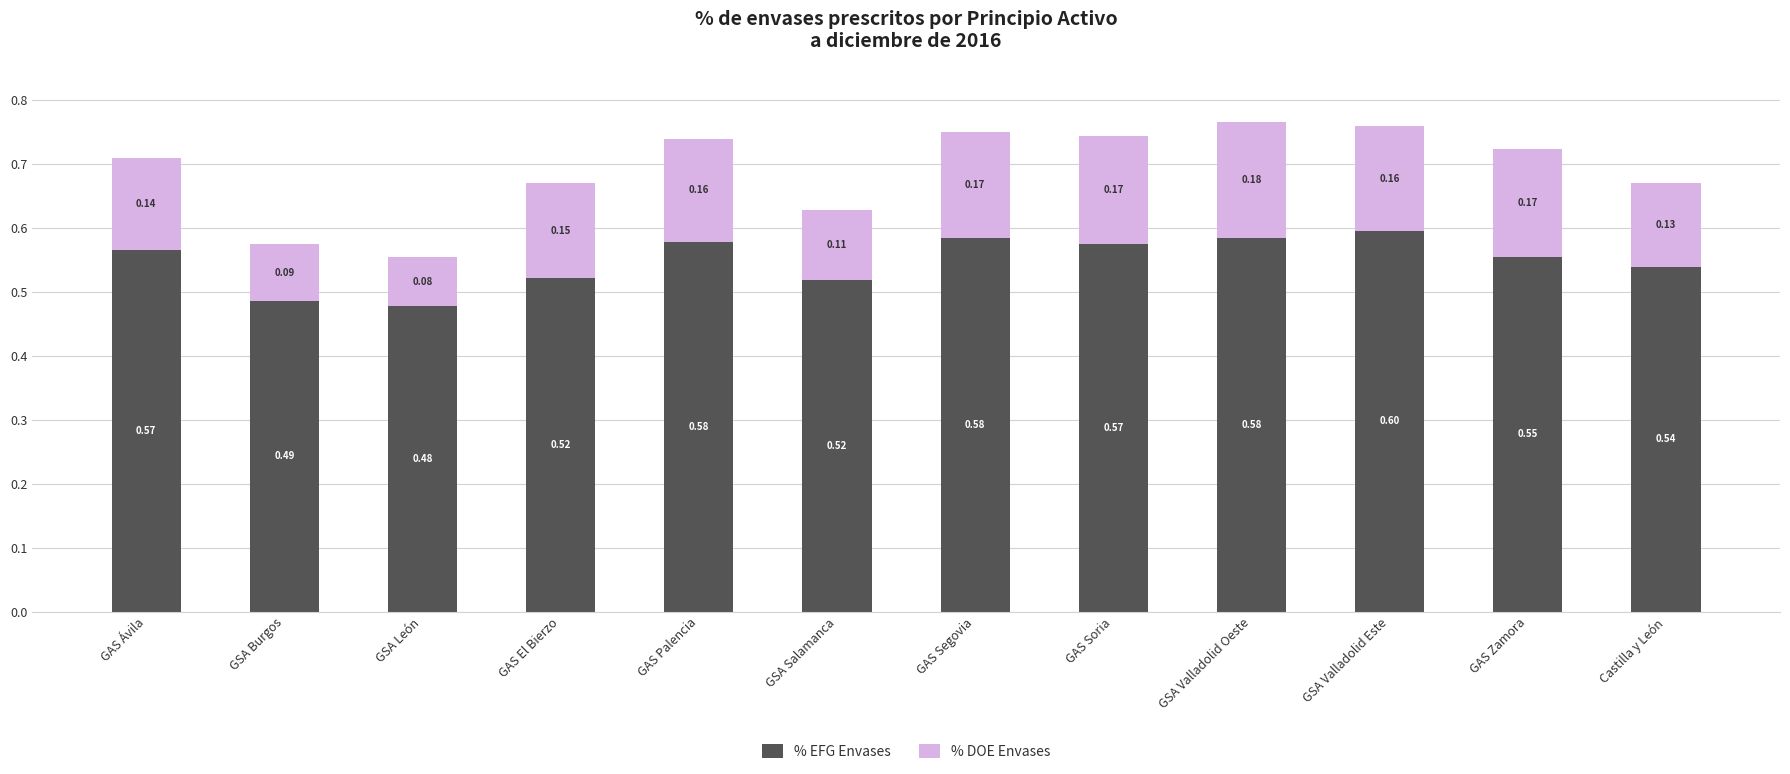

Where is % EFG Envases nearest to the value 0?

GSA León